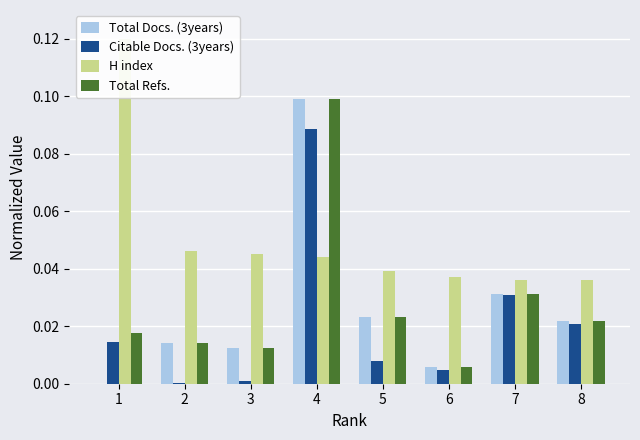

The value of Citable Docs. (3years) at 6 is 0.0. True or false?

True